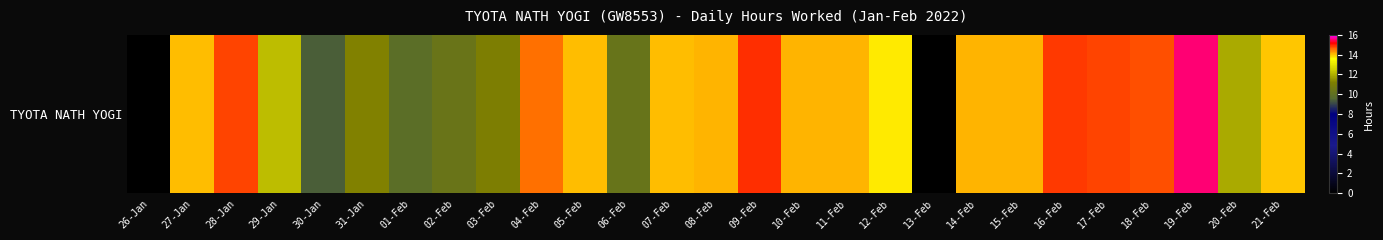

Is it true that the value at 30-Jan is 9.4?

True